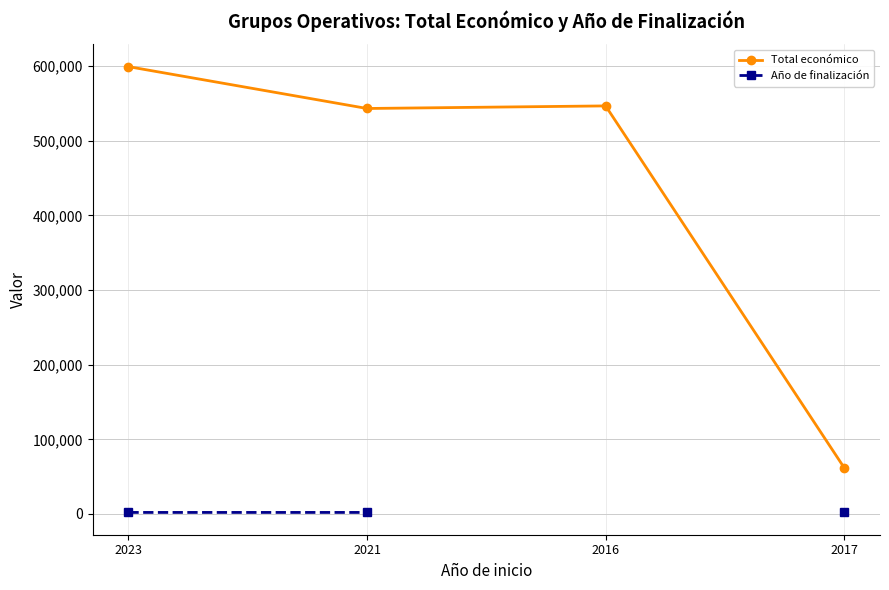

What is the greatest value displayed?

599444.0